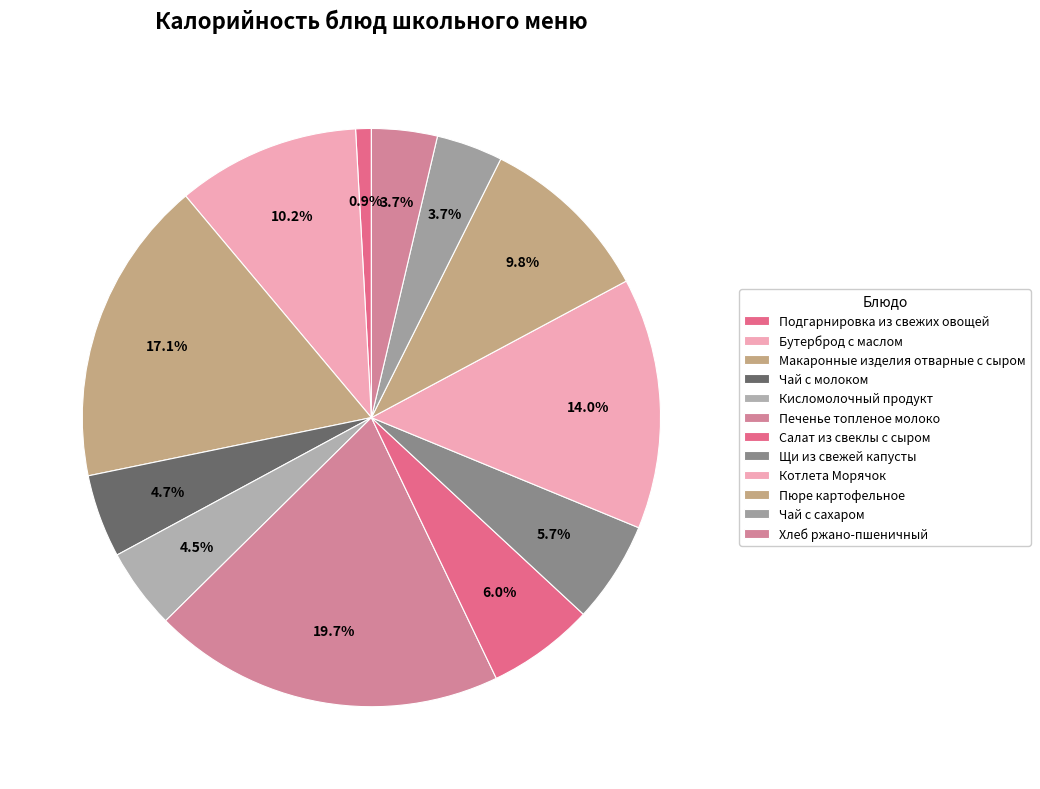

Rank the categories by value from lowest to highest.

Подгарнировка из свежих овощей, Хлеб ржано-пшеничный, Чай с сахаром, Кисломолочный продукт, Чай с молоком, Щи из свежей капусты, Салат из свеклы с сыром, Пюре картофельное, Бутерброд с маслом, Котлета Морячок, Макаронные изделия отварные с сыром, Печенье топленое молоко